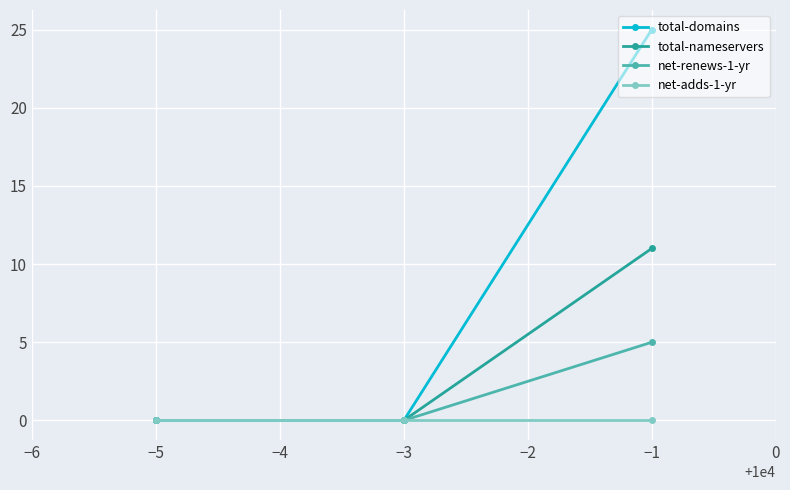

Rank the series by their average value, from lowest to highest.

net-adds-1-yr, net-renews-1-yr, total-nameservers, total-domains